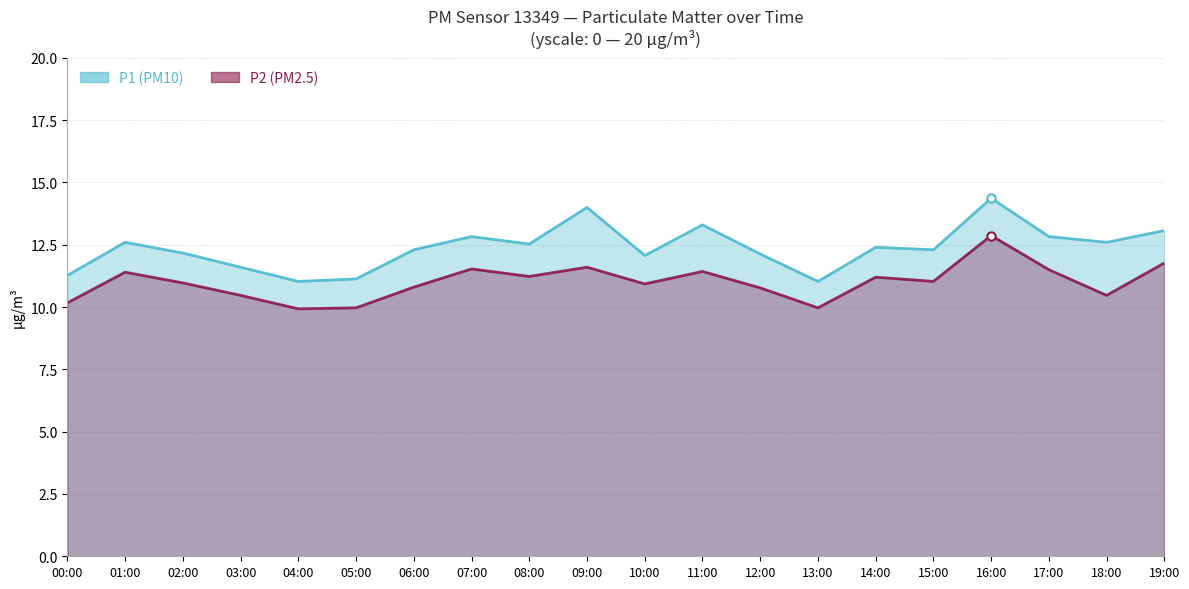

At which category does the chart reach its peak across all series?

16:00